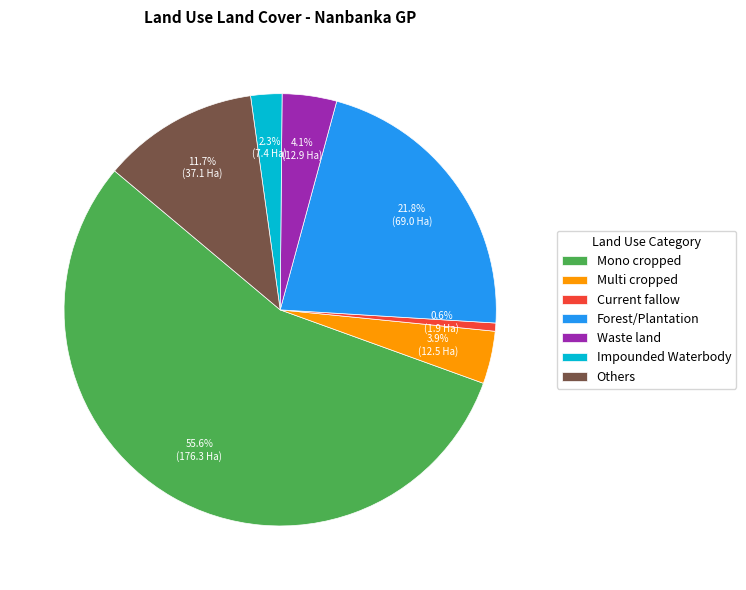

How much of the chart is everything except Waste land?

95.9%